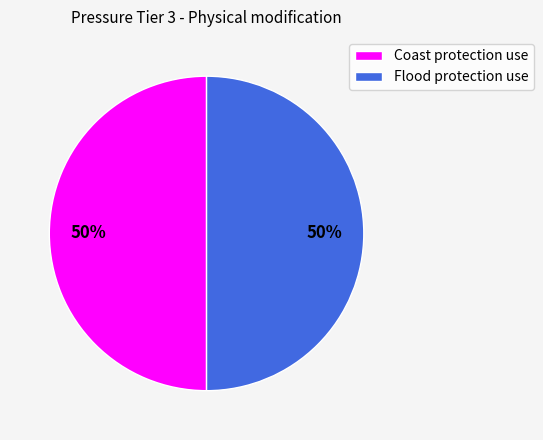

What percentage is the Flood protection use slice, to the nearest percent?

50%